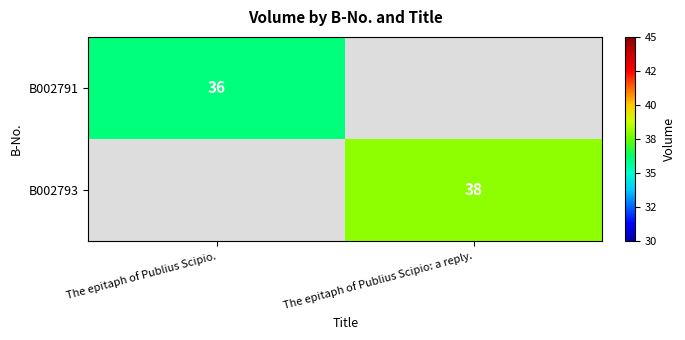

How many distinct data groups are displayed?

2